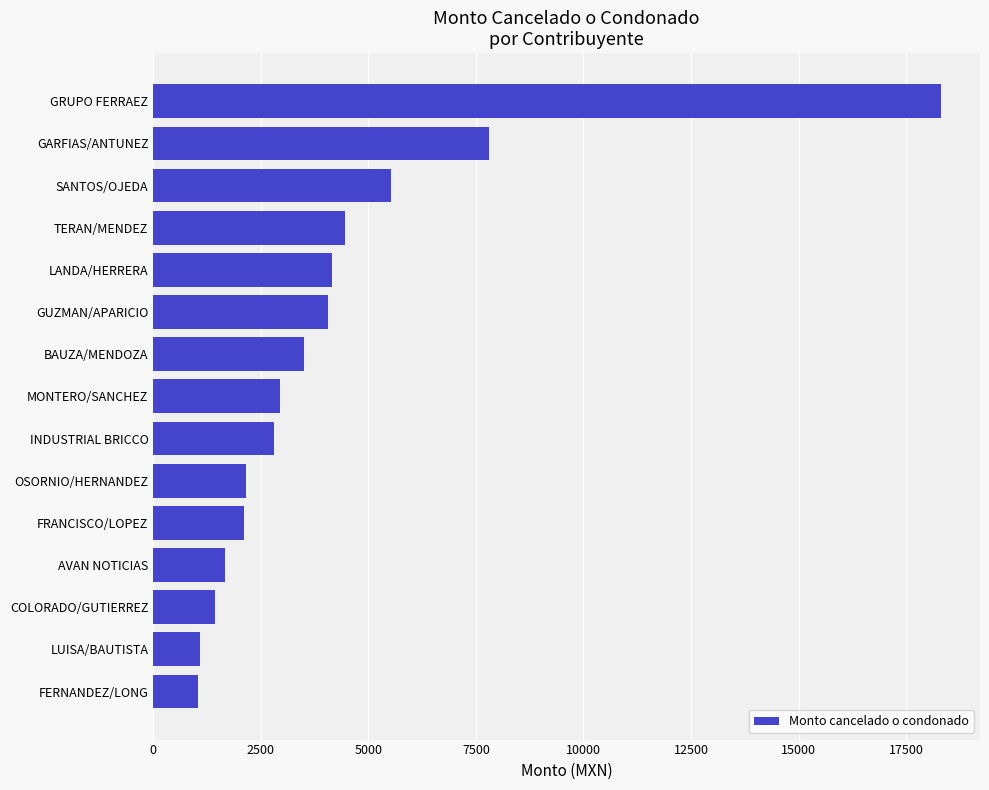

Which category has the highest value across all series?

GRUPO FERRAEZ